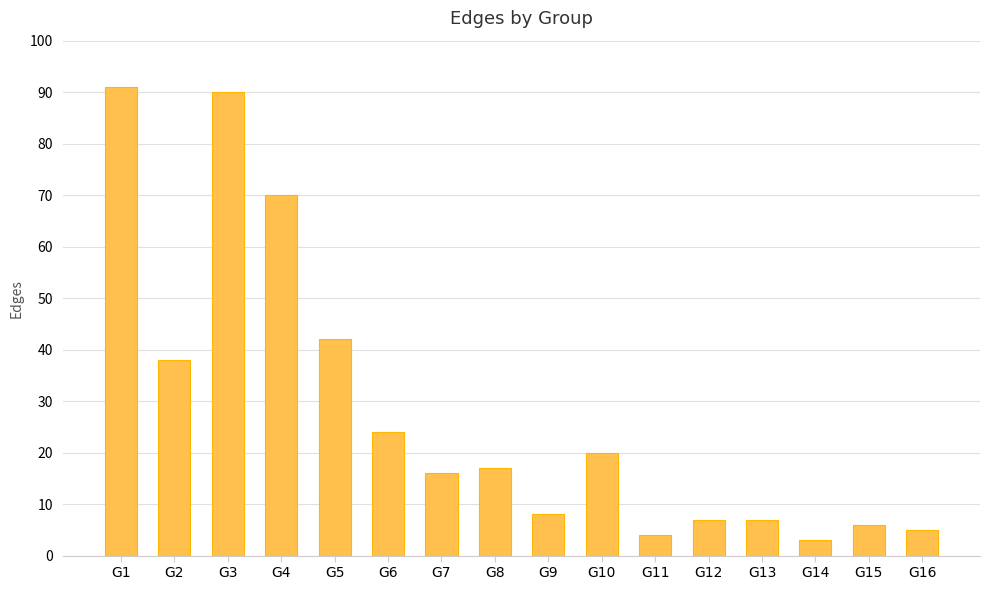

What is the minimum value shown in the chart?

3